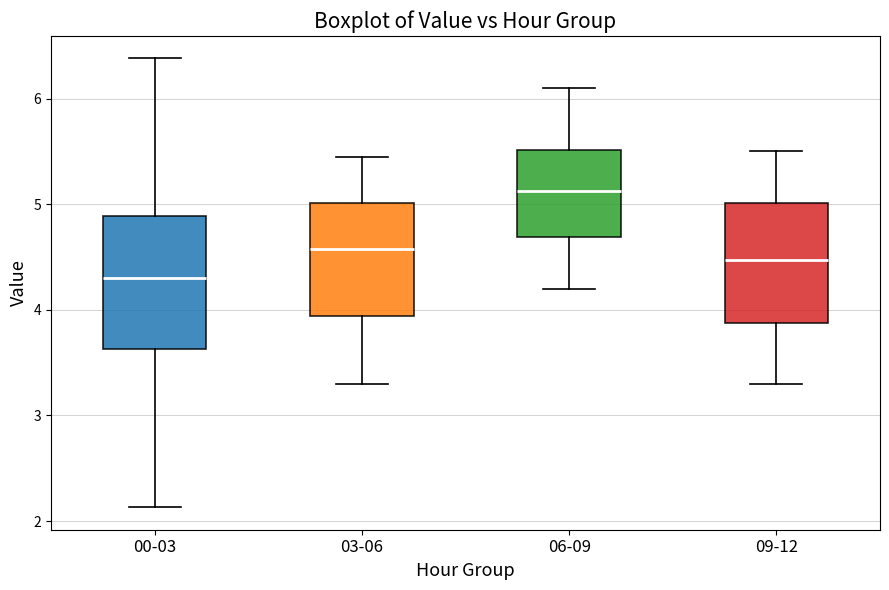

Reading left to right, read every box against the y-axis: the position of its median line, the range the box covers, and the ends of its whiskers. The values are not printed on the chart, so give them approximately, as read against the axis.

00-03: median 4.3, box 3.6 to 4.9, whiskers 2.1 to 6.4
03-06: median 4.6, box 3.9 to 5.0, whiskers 3.3 to 5.5
06-09: median 5.1, box 4.7 to 5.5, whiskers 4.2 to 6.1
09-12: median 4.5, box 3.9 to 5.0, whiskers 3.3 to 5.5